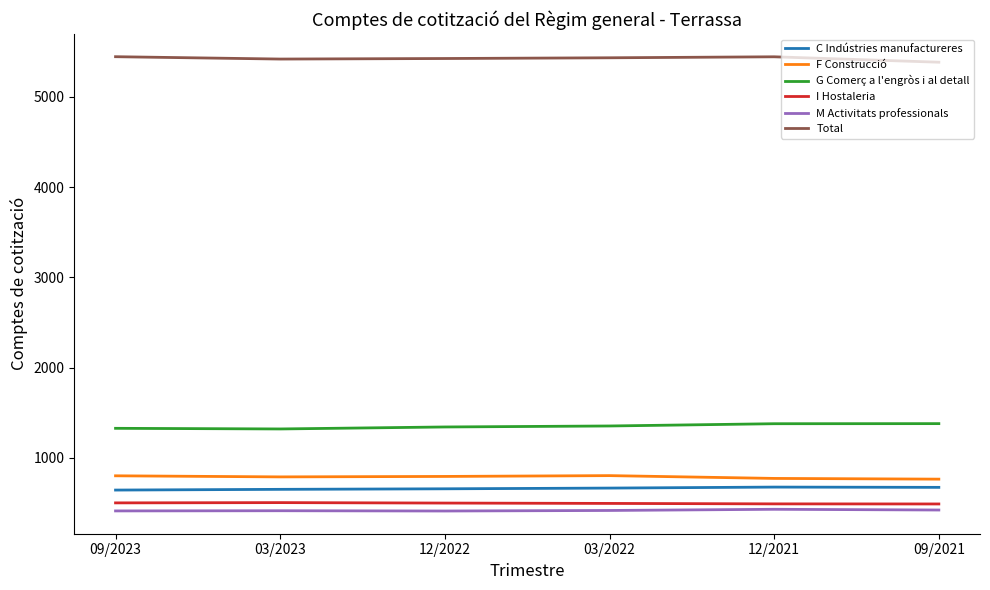

Does the chart have visible grid lines?

No